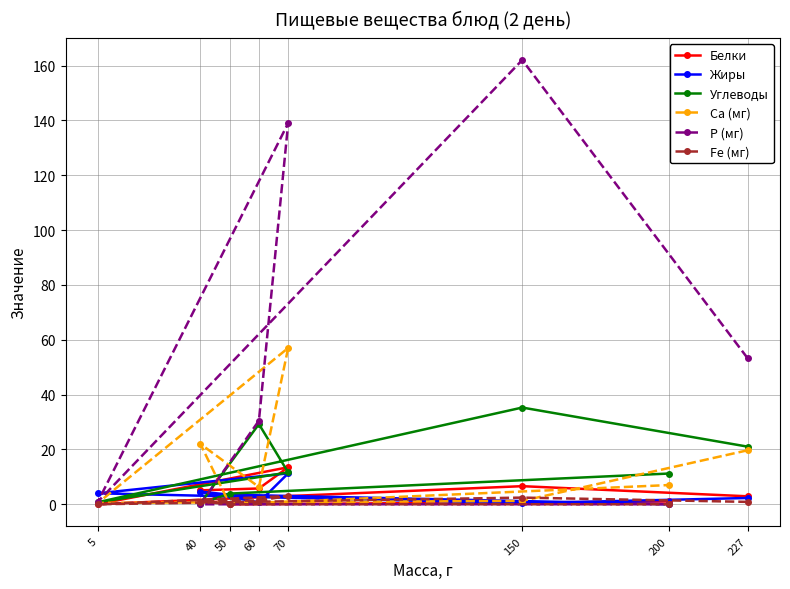

True or false: Углеводы has a value of 21.0 at 227.

True